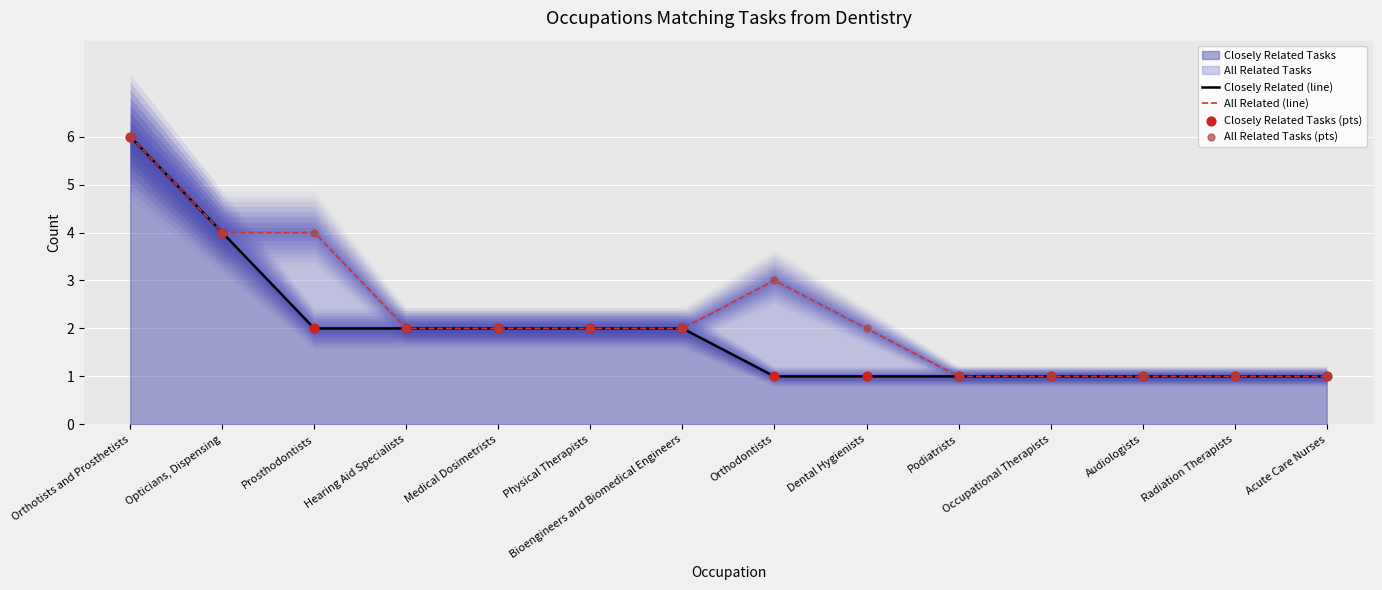

Which series has the largest Y range (max minus min)?

Closely Related (line)